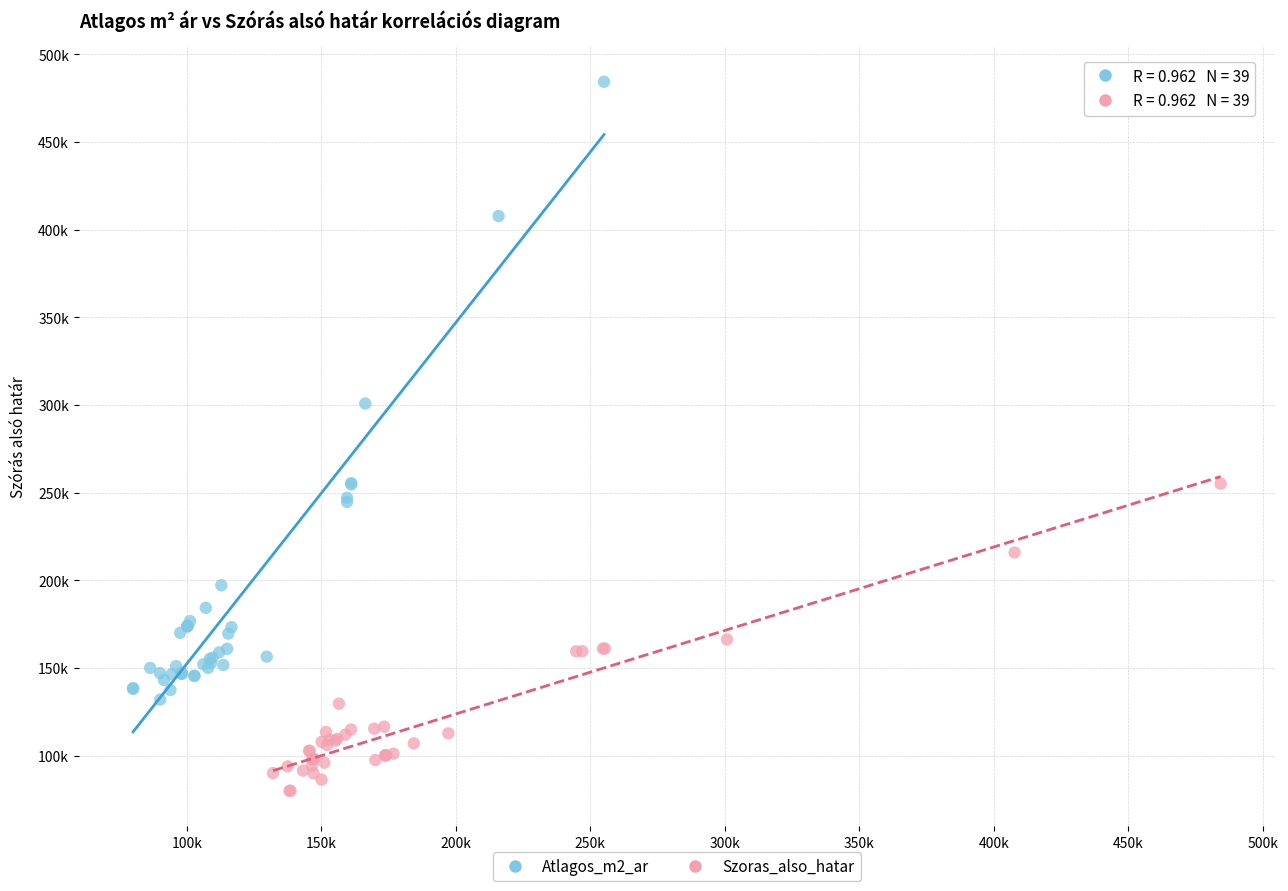

Which series contains the highest Y value?

Atlagos_m2_ar